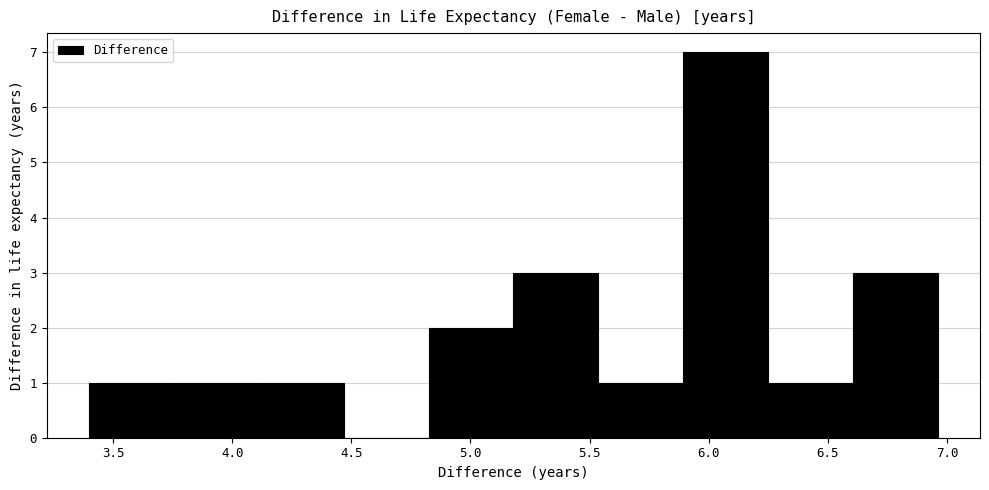

Reading left to right, transcribe this chart: for each bar, give the range it covers on the x-axis and its height. Neither the bar edges nor the heights are printed on the chart, so give them approximately, as read against the axes.

3.40 to 3.75: 1
3.75 to 4.10: 1
4.10 to 4.45: 1
4.45 to 4.80: 0
4.80 to 5.20: 2
5.20 to 5.55: 3
5.55 to 5.90: 1
5.90 to 6.25: 7
6.25 to 6.60: 1
6.60 to 6.95: 3